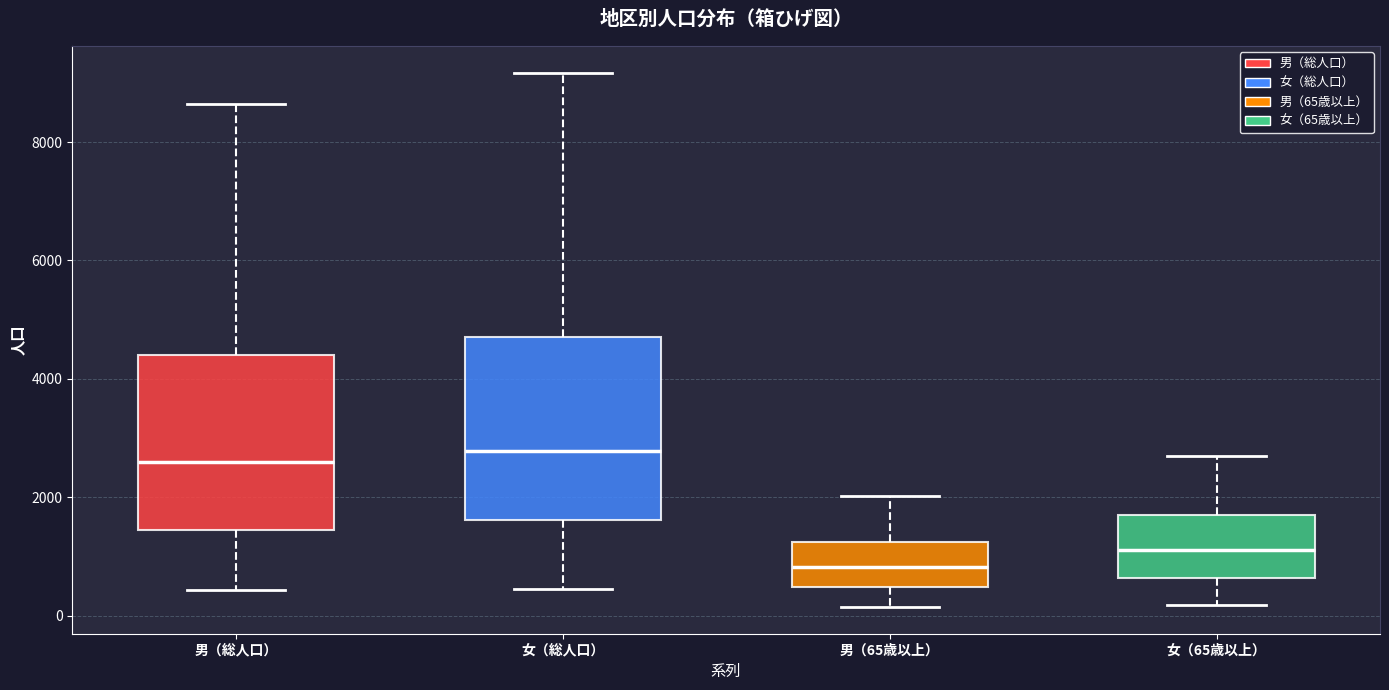

Which box has the lowest median line?

男（65歳以上）